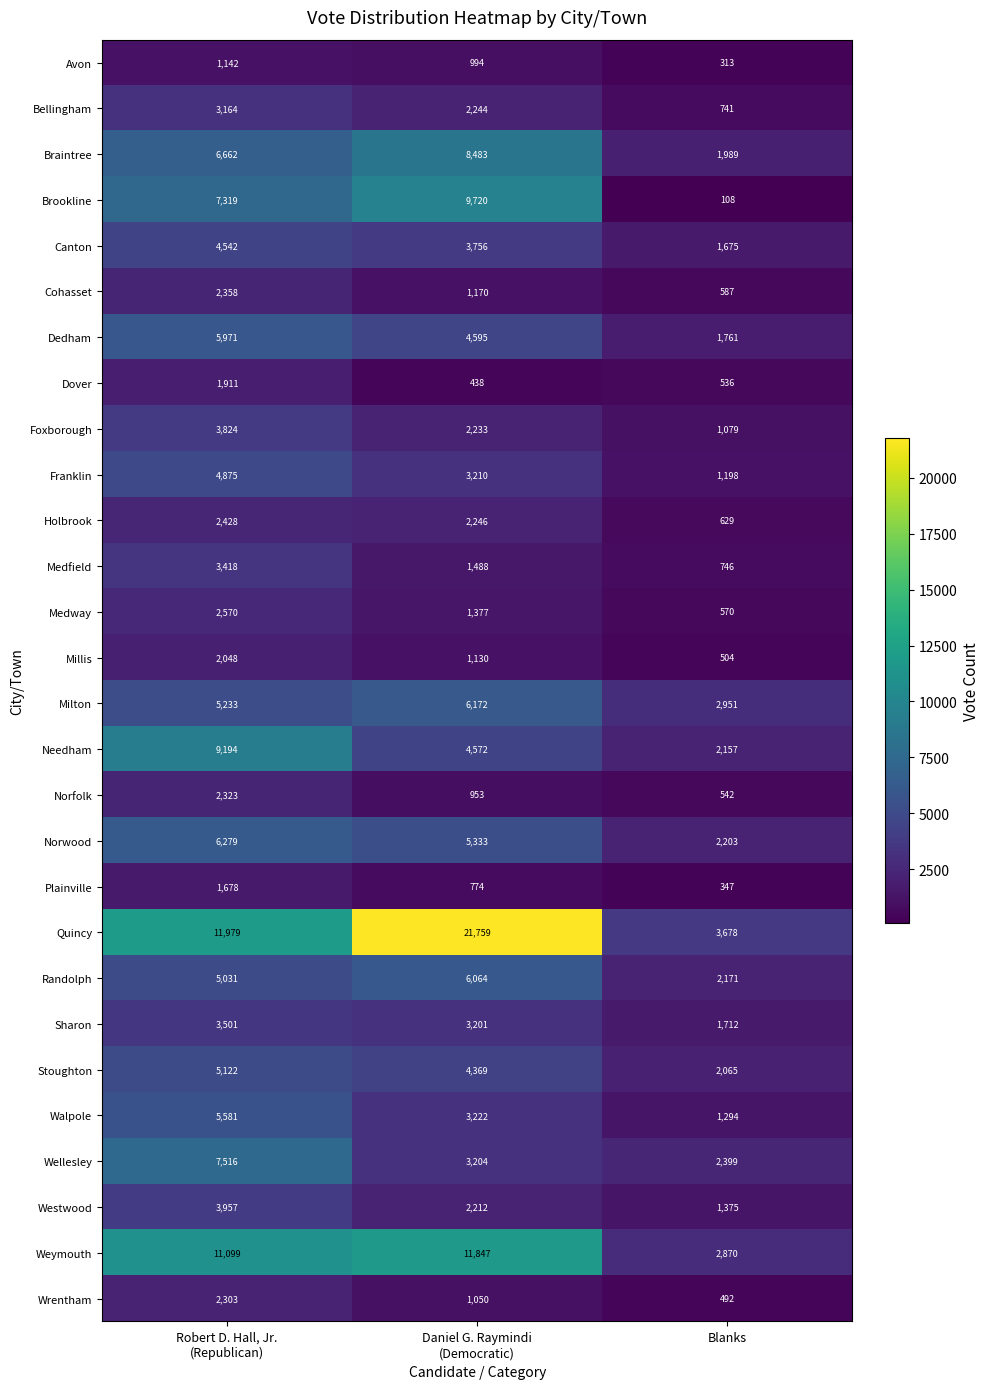

What is the difference between the second highest and minimum values in the Quincy series?

8301